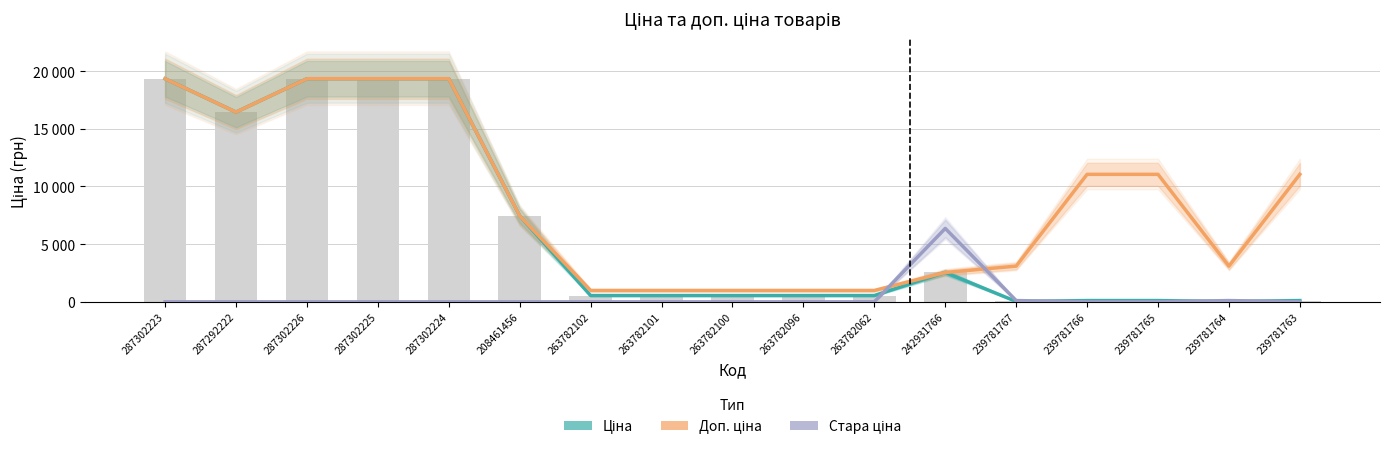

Reading left to right, what are all the values shown in this chart?

Ціна: 19343.1	16448.2	19343.1	19343.1	19343.1	7453.8	546.4	546.4	546.4	546.4	546.4	2545.8	30.9	110.5	110.5	30.9	110.5
Доп. ціна: 19343.1	16448.2	19343.1	19343.1	19343.1	7453.8	986.2	986.2	986.2	986.2	986.2	2546.0	3095.0	11055.0	11055.0	3095.0	11055.0
Стара ціна: 0.0	0.0	0.0	0.0	0.0	0.0	0.0	0.0	0.0	0.0	0.0	6364.4	110.5	0.0	0.0	110.5	0.0